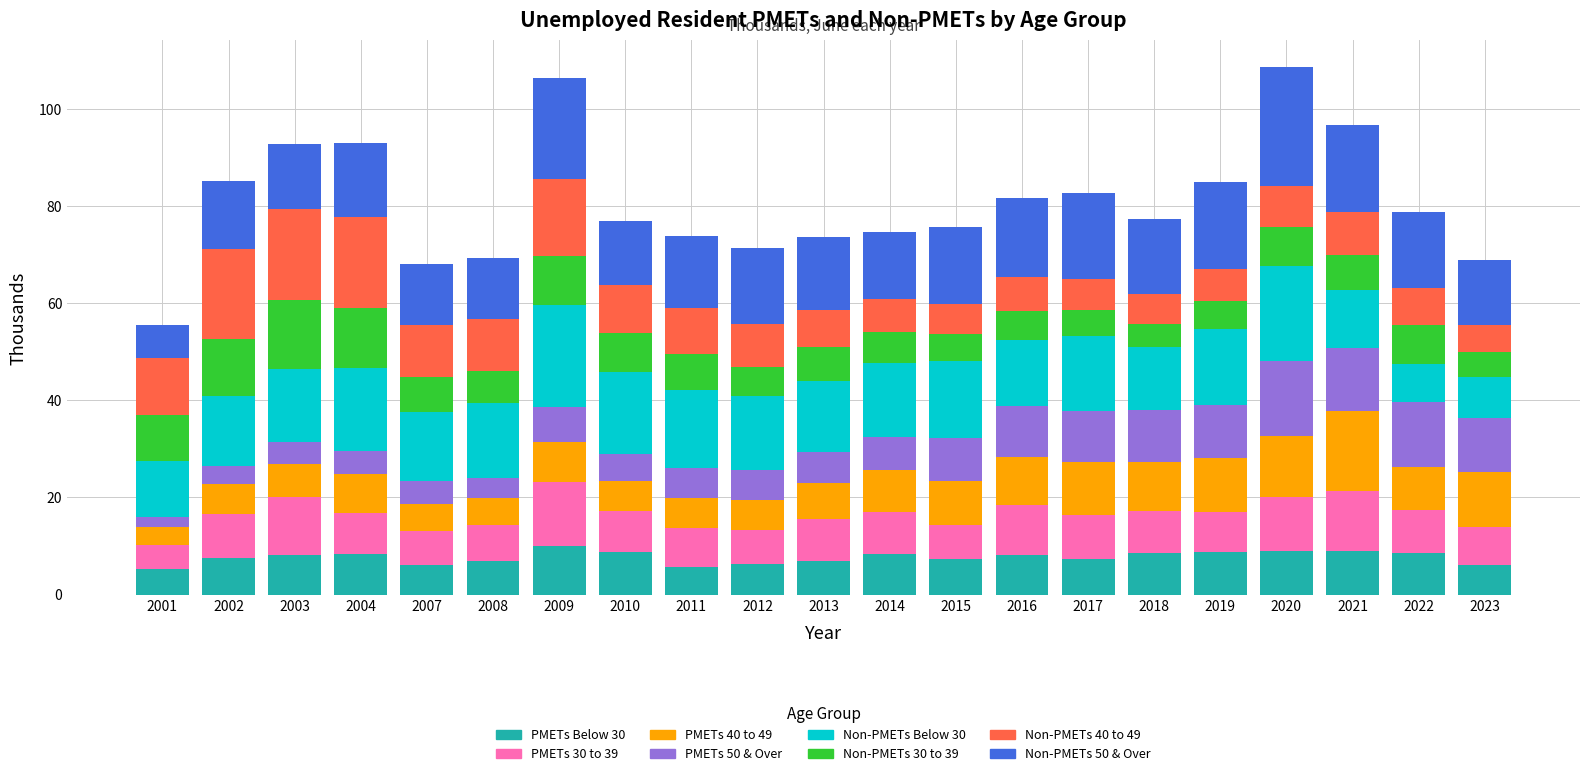

What is the total value across all series at 2022?

78.8